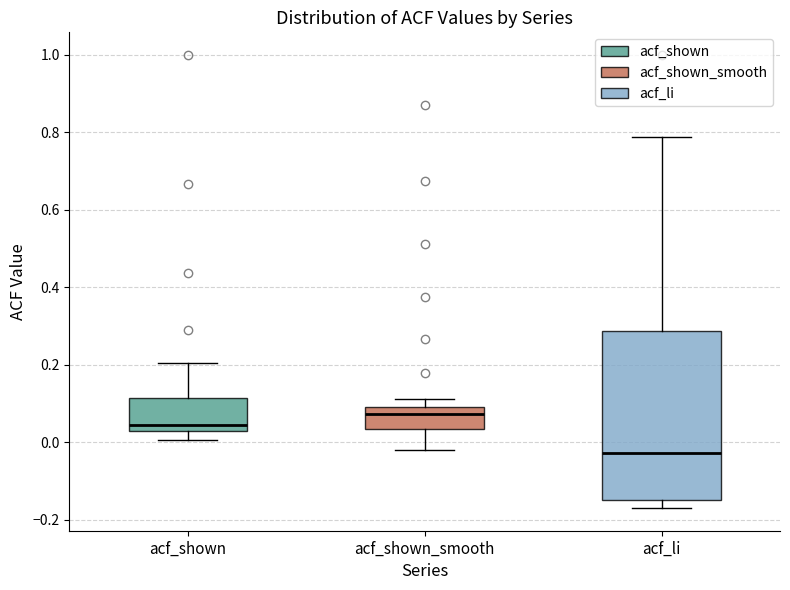

Reading left to right, read every box against the y-axis: the position of its median line, the range the box covers, and the ends of its whiskers. The values are not printed on the chart, so give them approximately, as read against the axis.

acf_shown: median 0.04, box 0.02 to 0.12, whiskers 0.00 to 0.20
acf_shown_smooth: median 0.08, box 0.04 to 0.10, whiskers -0.02 to 0.12
acf_li: median -0.02, box -0.14 to 0.28, whiskers -0.16 to 0.78